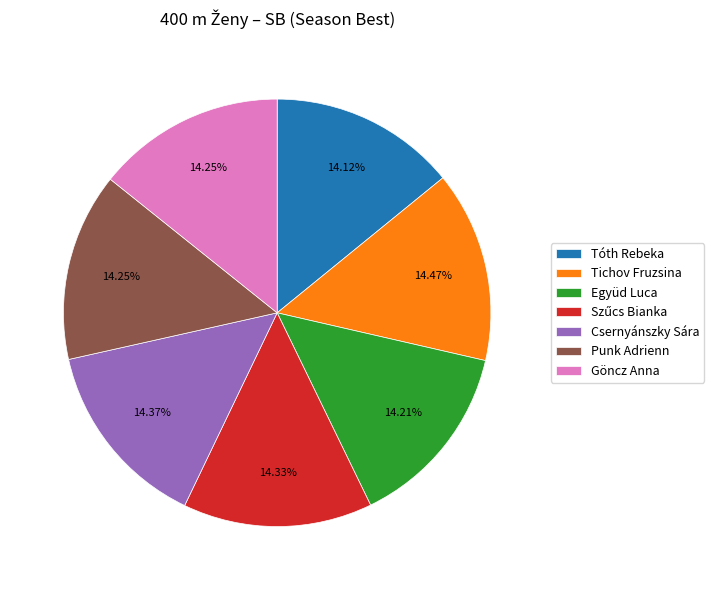

How many slices are in this pie chart?

7